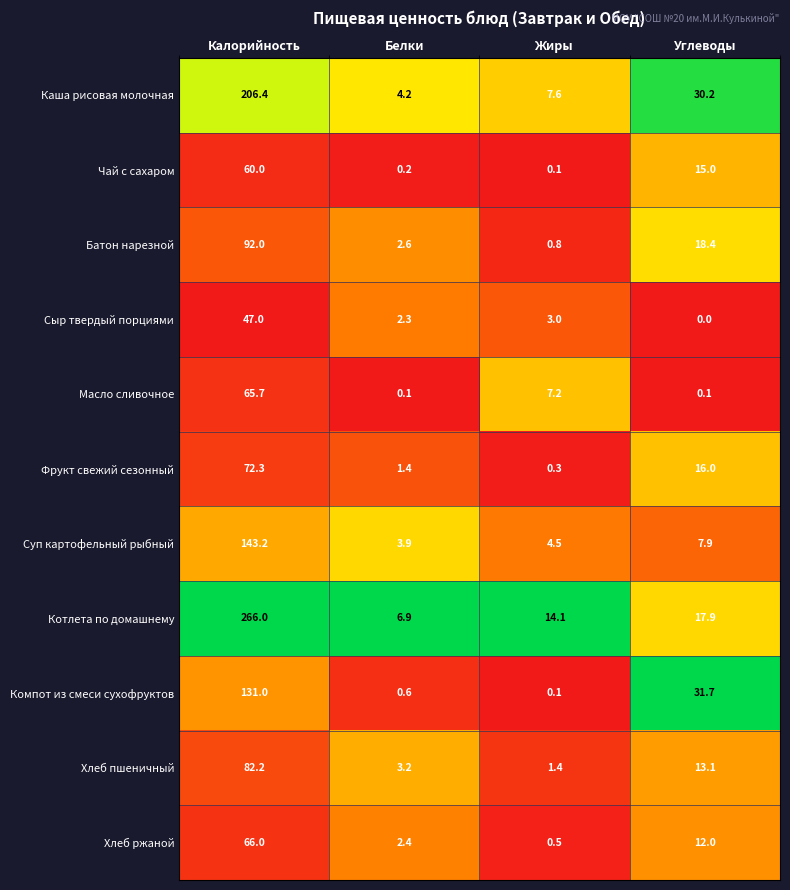

What is the sum of all Суп картофельный рыбный values?

159.5